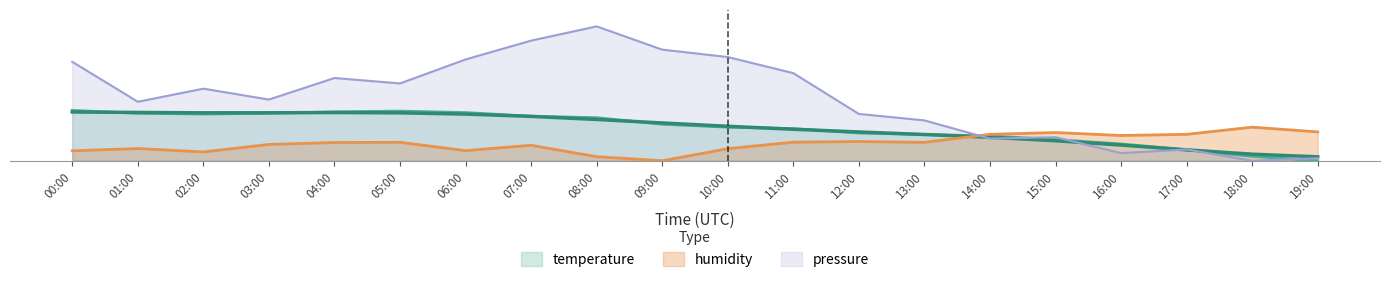

The pressure_norm series shows 24.6 at 04:00. True or false?

True